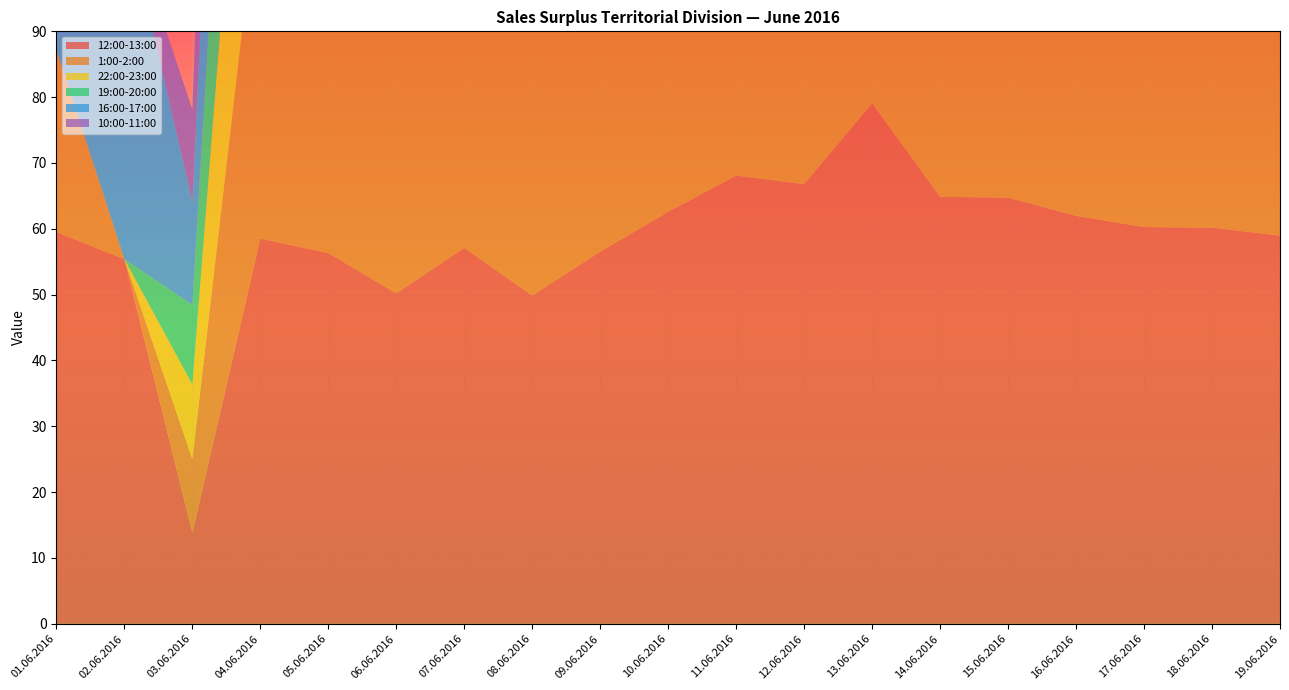

Reading left to right, transcribe all the data shown in this chart.

12:00-13:00: 01.06.2016=59.5	02.06.2016=55.4	03.06.2016=13.8	04.06.2016=58.5	05.06.2016=56.3	06.06.2016=50.2	07.06.2016=57.1	08.06.2016=49.9	09.06.2016=56.5	10.06.2016=62.6	11.06.2016=68.1	12.06.2016=66.8	13.06.2016=79.1	14.06.2016=64.9	15.06.2016=64.7	16.06.2016=62.0	17.06.2016=60.3	18.06.2016=60.2	19.06.2016=59.0
1:00-2:00: 01.06.2016=27.7	02.06.2016=0.0	03.06.2016=11.2	04.06.2016=55.4	05.06.2016=53.9	06.06.2016=46.8	07.06.2016=53.8	08.06.2016=42.5	09.06.2016=46.4	10.06.2016=55.6	11.06.2016=64.8	12.06.2016=58.0	13.06.2016=72.5	14.06.2016=62.7	15.06.2016=61.7	16.06.2016=57.0	17.06.2016=53.8	18.06.2016=54.6	19.06.2016=50.6
22:00-23:00: 01.06.2016=0.0	02.06.2016=0.0	03.06.2016=11.4	04.06.2016=54.0	05.06.2016=52.4	06.06.2016=42.7	07.06.2016=48.6	08.06.2016=43.4	09.06.2016=42.8	10.06.2016=56.4	11.06.2016=61.9	12.06.2016=58.5	13.06.2016=67.6	14.06.2016=62.1	15.06.2016=60.0	16.06.2016=53.6	17.06.2016=49.2	18.06.2016=51.1	19.06.2016=52.7
19:00-20:00: 01.06.2016=0.0	02.06.2016=0.0	03.06.2016=12.1	04.06.2016=55.6	05.06.2016=54.3	06.06.2016=46.7	07.06.2016=40.9	08.06.2016=44.8	09.06.2016=41.9	10.06.2016=57.1	11.06.2016=63.6	12.06.2016=61.8	13.06.2016=70.3	14.06.2016=61.5	15.06.2016=59.8	16.06.2016=54.9	17.06.2016=52.5	18.06.2016=55.4	19.06.2016=53.7
16:00-17:00: 01.06.2016=61.1	02.06.2016=53.8	03.06.2016=15.7	04.06.2016=60.8	05.06.2016=60.5	06.06.2016=53.9	07.06.2016=58.7	08.06.2016=52.9	09.06.2016=58.5	10.06.2016=64.3	11.06.2016=70.5	12.06.2016=69.2	13.06.2016=80.6	14.06.2016=67.6	15.06.2016=66.8	16.06.2016=64.2	17.06.2016=62.4	18.06.2016=62.0	19.06.2016=59.2
10:00-11:00: 01.06.2016=59.6	02.06.2016=0.0	03.06.2016=14.0	04.06.2016=59.8	05.06.2016=60.1	06.06.2016=52.7	07.06.2016=55.9	08.06.2016=49.7	09.06.2016=56.2	10.06.2016=62.2	11.06.2016=71.8	12.06.2016=66.0	13.06.2016=77.7	14.06.2016=65.1	15.06.2016=64.8	16.06.2016=60.4	17.06.2016=60.6	18.06.2016=60.1	19.06.2016=57.7